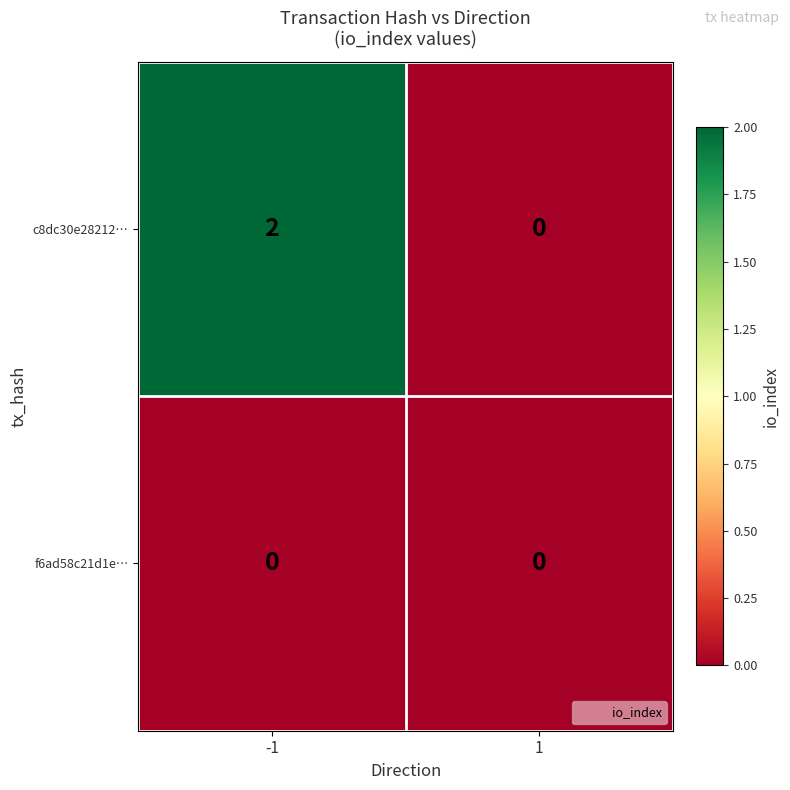

Reading right to left, list all the values displayed in this chart.

c8dc30e28212…: 0	2
f6ad58c21d1e…: 0	0